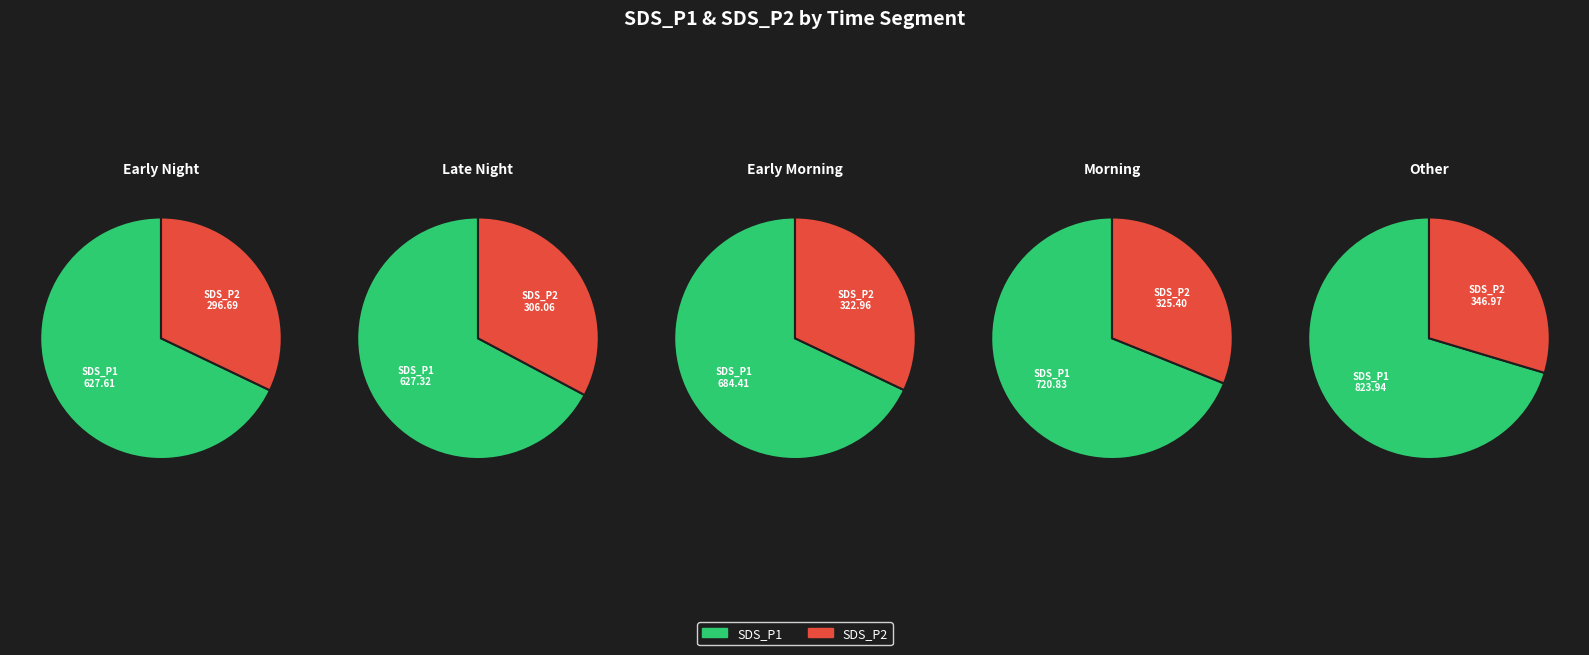

Is the sum of 36 and 11 greater than half?

No